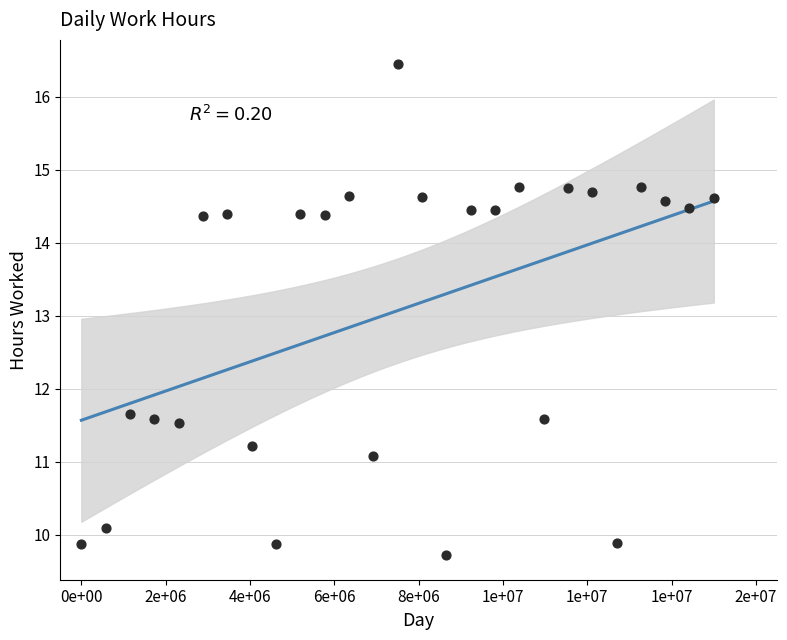

What is the range of Y values (max minus min)?

6.7